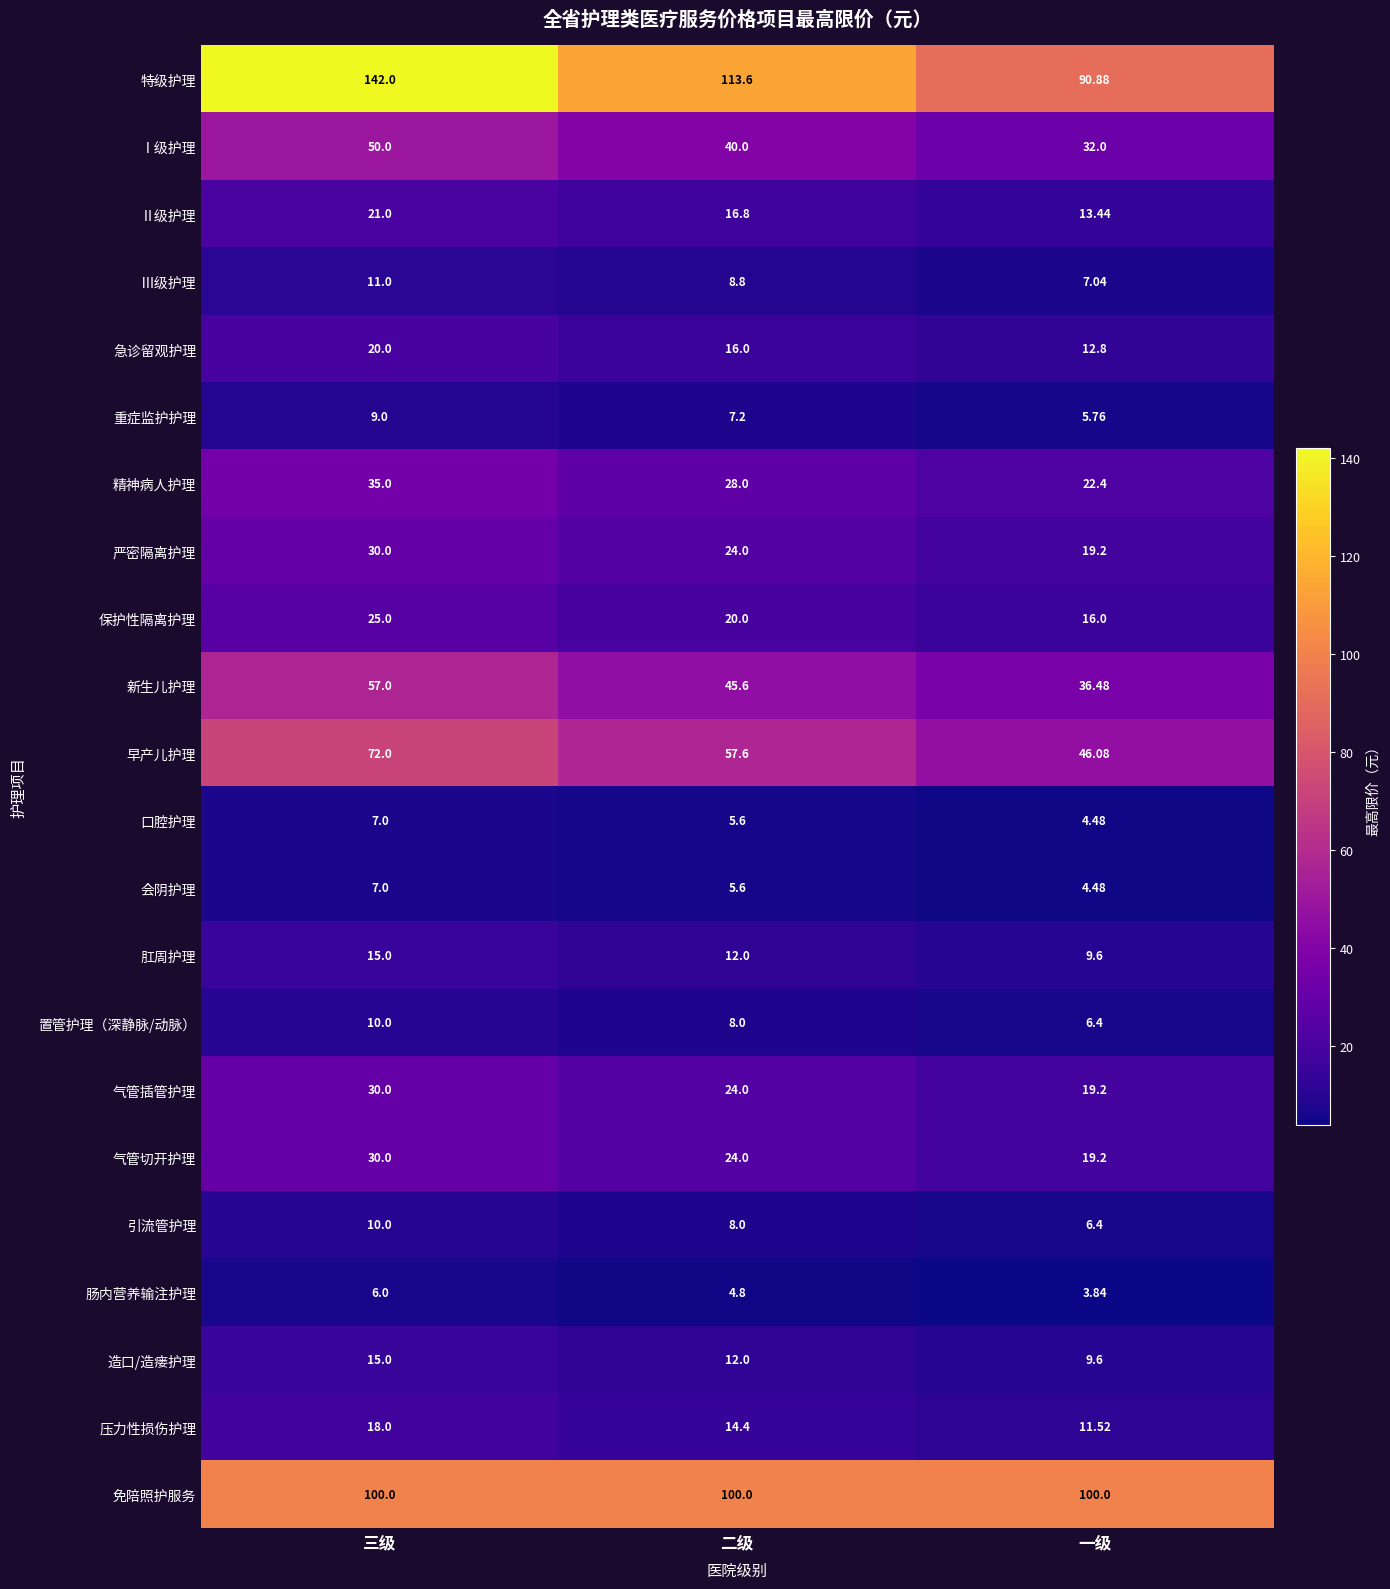

Which label corresponds to the smallest value in the chart?

一级